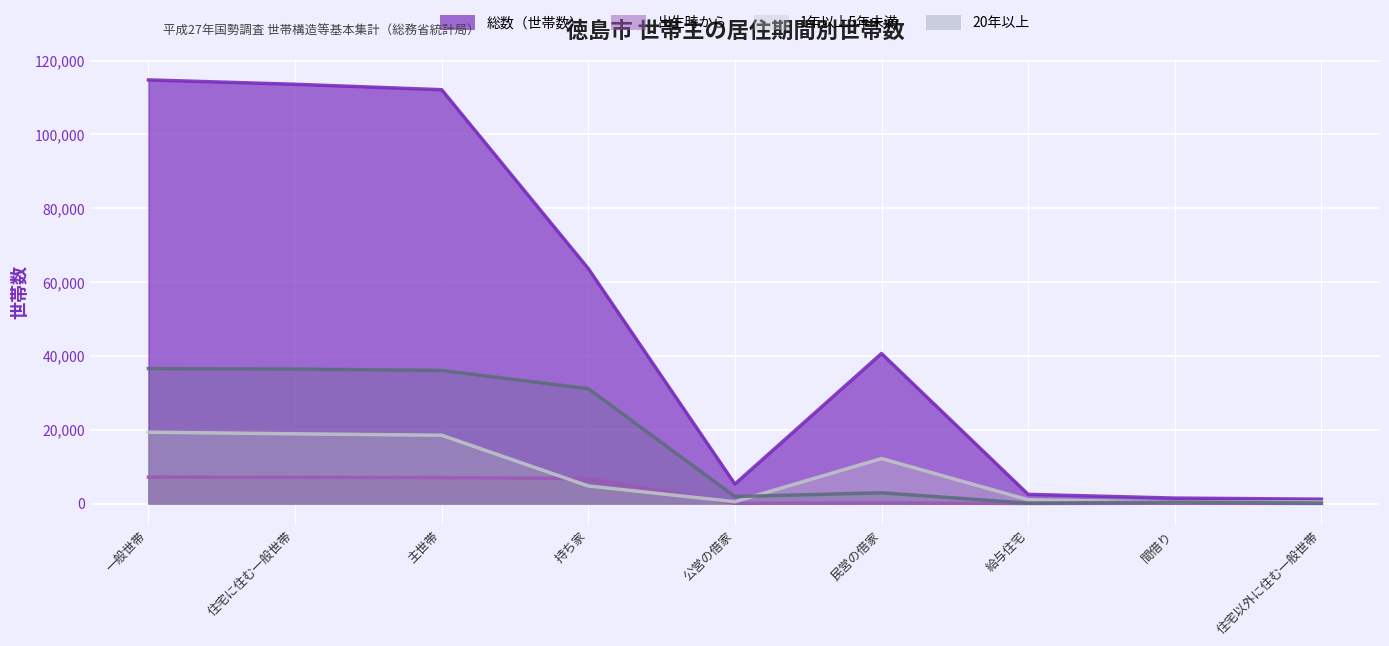

True or false: 1年以上5年未満 has a value of 432 at 住宅以外に住む一般世帯.

True